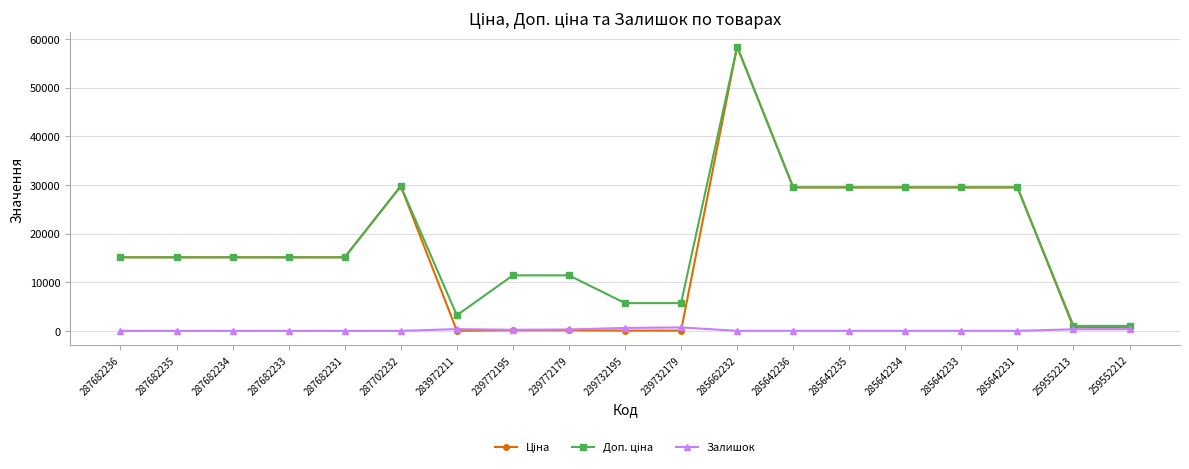

Is it true that Залишок equals 601.0 at 239732195?

True